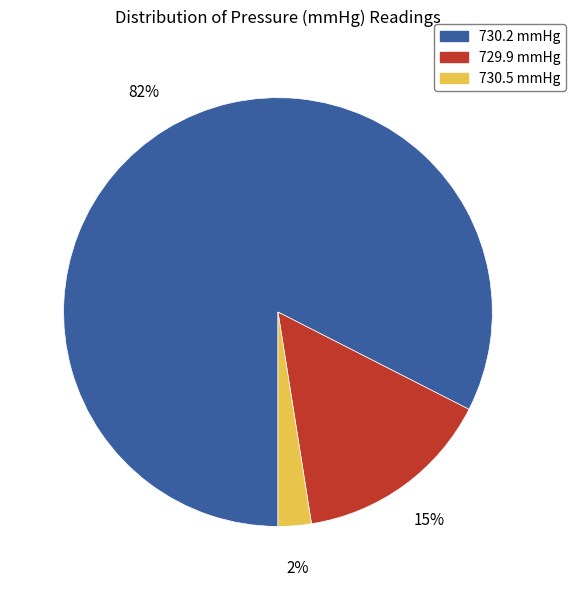

What percentage is the 729.9 mmHg slice, to the nearest percent?

15%